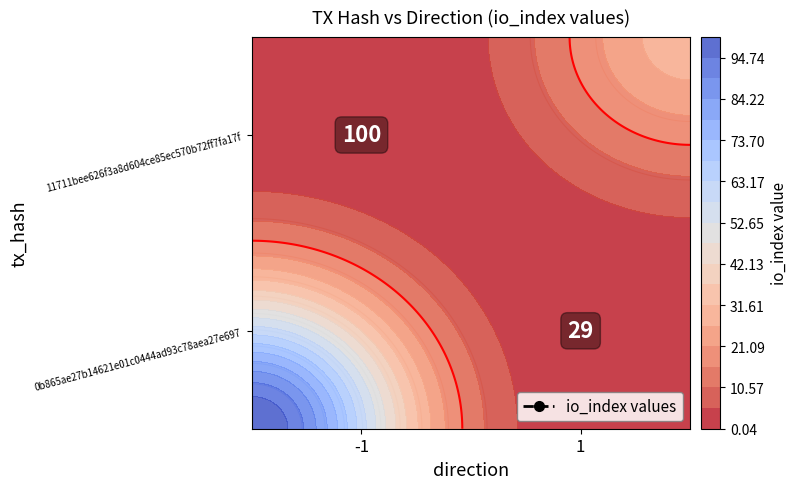

Rank the categories by 11711bee626f3a8d604ce85ec570b72ff7fa17f value from highest to lowest.

-1, 1